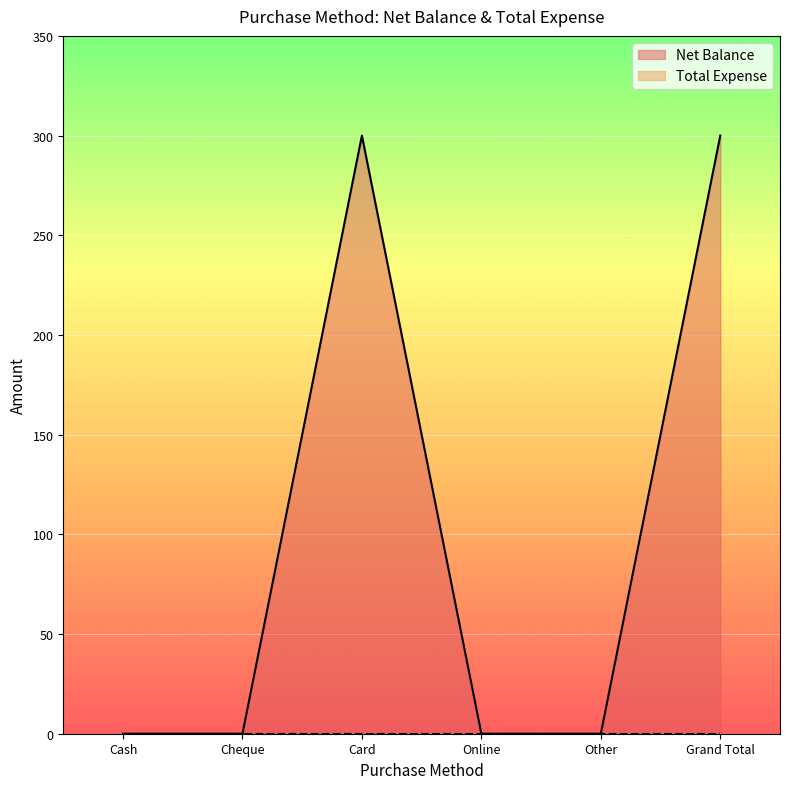

How many interior local peaks (higher than both neighbors) does the data have?

1